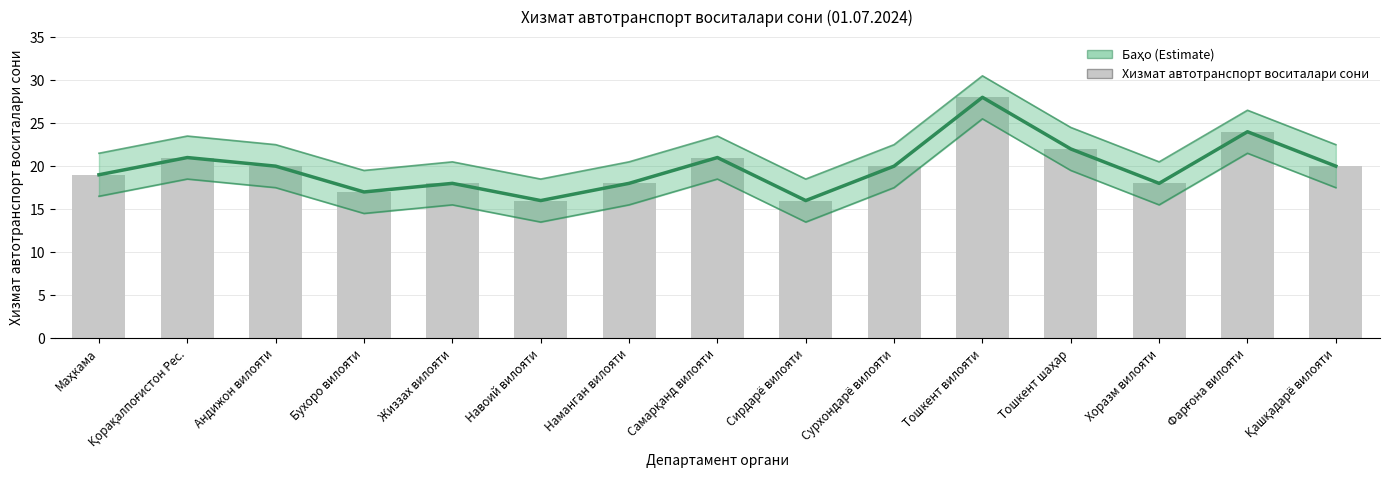

List the labels in order of value, largest first.

Тошкент вилояти, Фарғона вилояти, Тошкент шаҳар, Қорақалпоғистон Рес., Самарқанд вилояти, Андижон вилояти, Сурхондарё вилояти, Қашқадарё вилояти, Маҳкама, Жиззах вилояти, Наманган вилояти, Хоразм вилояти, Бухоро вилояти, Навоий вилояти, Сирдарё вилояти